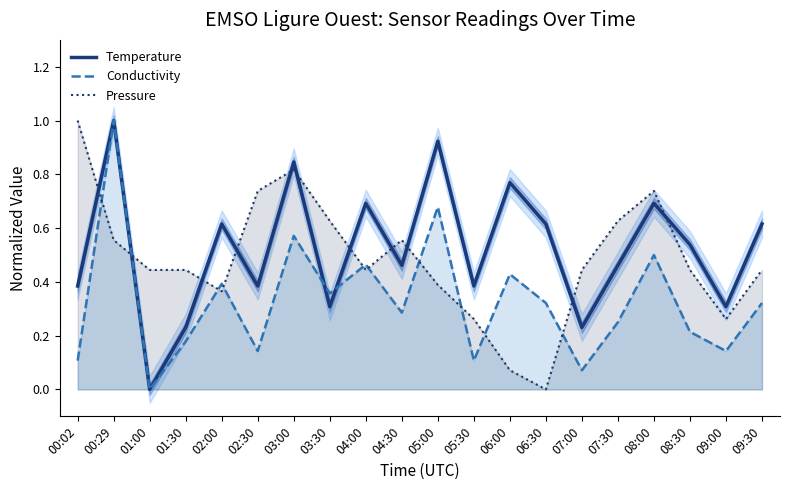

Count the number of categories in the chart.

20